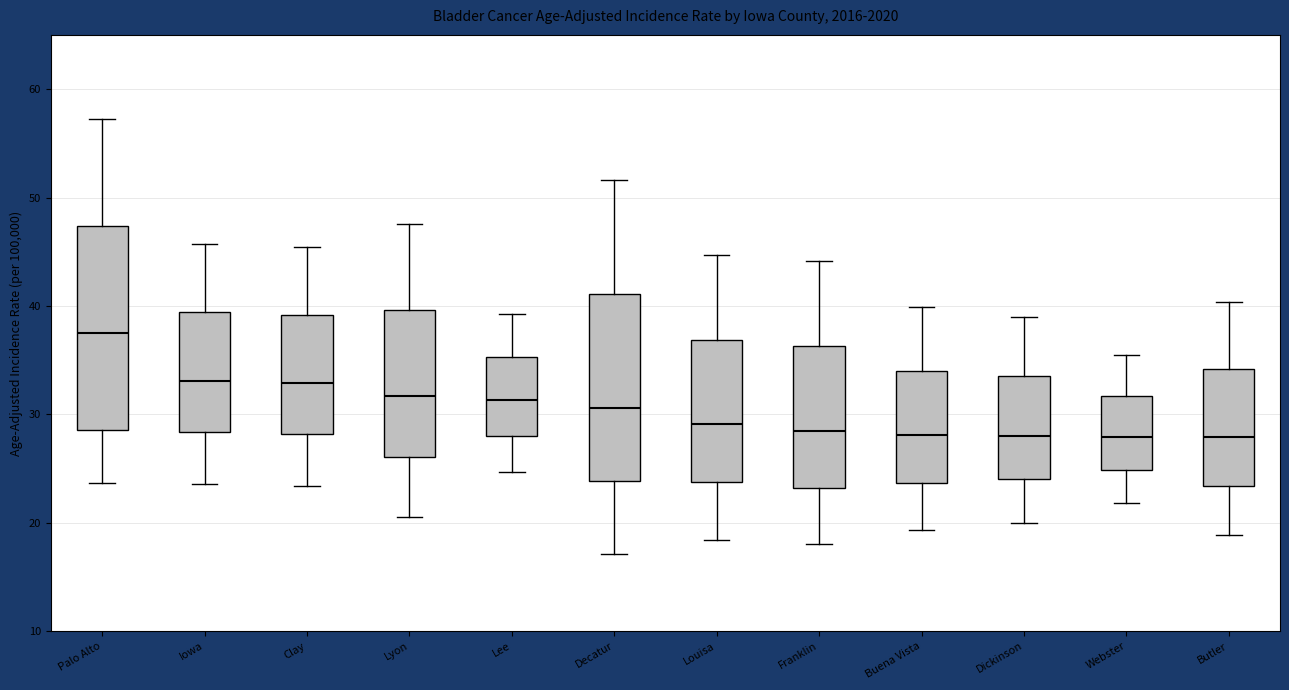

Which box is the tallest, from its lower edge to its upper edge?

Palo Alto